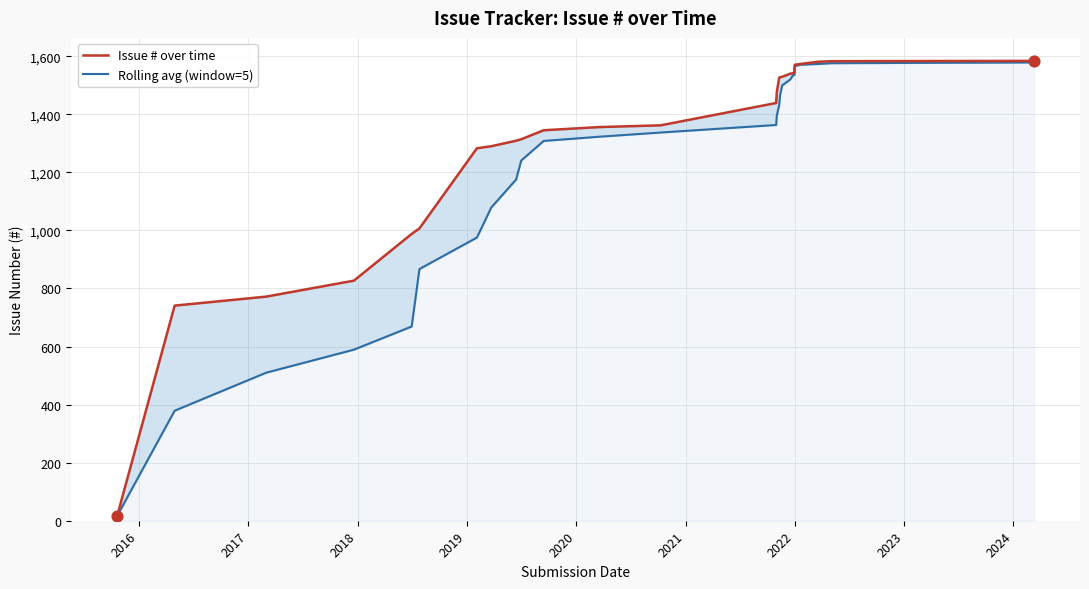

Which series has the largest total across all categories?

Issue # over time